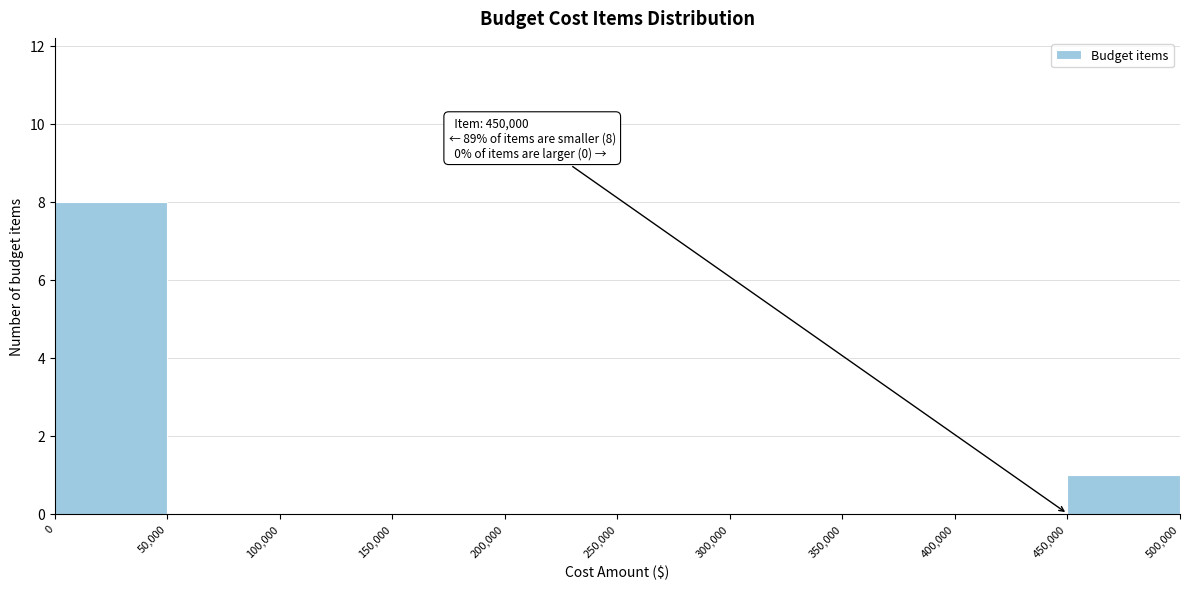

Over which range of the x-axis is the bar tallest?

0 to 50,000